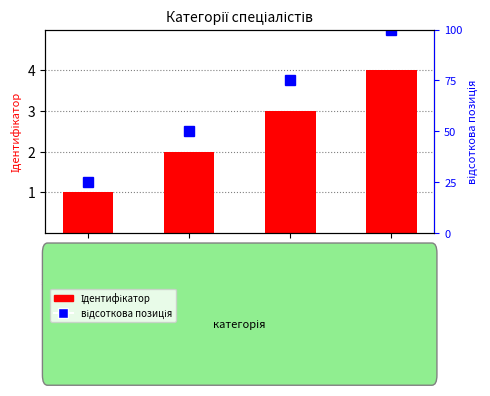

What is the average value of the відсоткова позиція series?

62